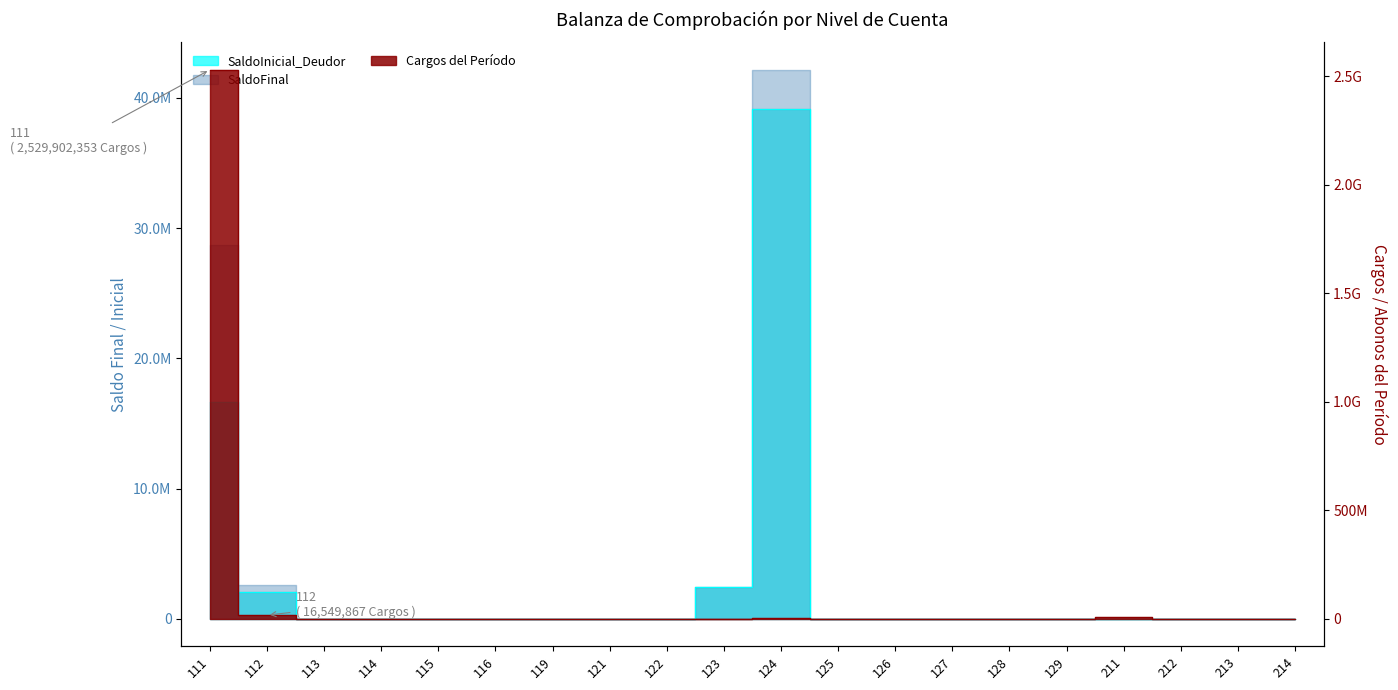

Rank the categories by Cargos value from highest to lowest.

111, 112, 211, 124, 113, 114, 115, 116, 119, 121, 122, 123, 125, 126, 127, 128, 129, 212, 213, 214